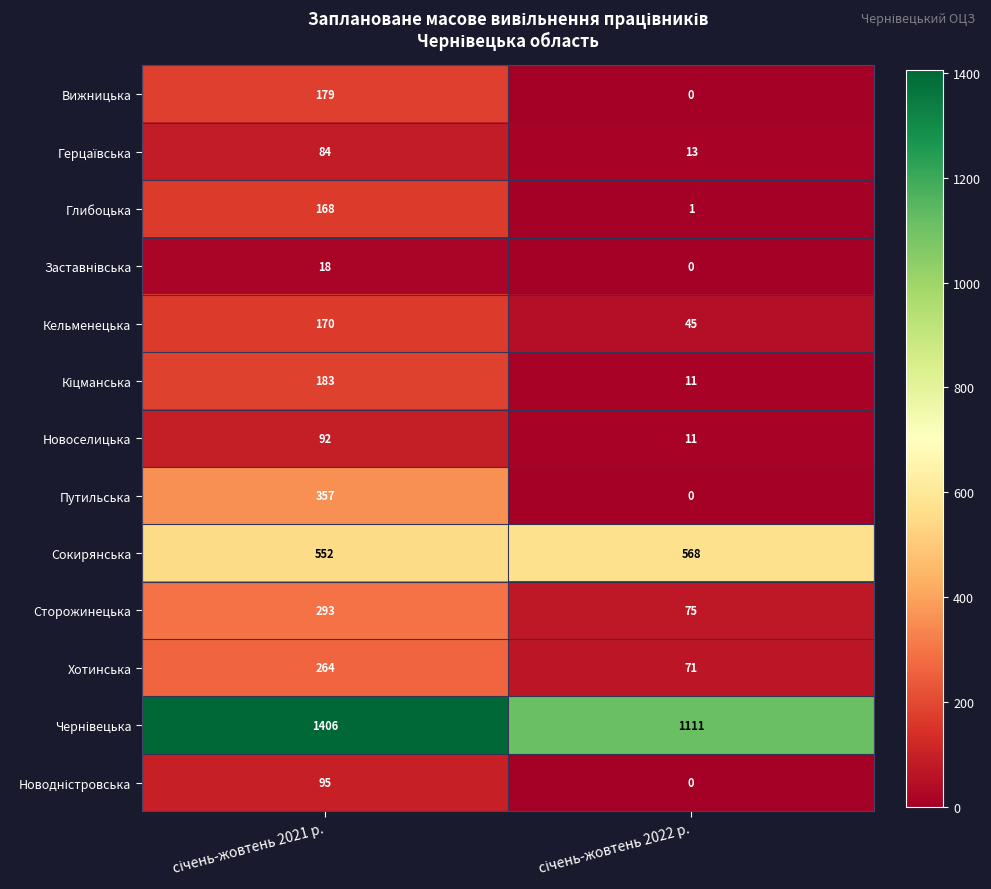

What is the maximum value for Новоселицька?

92